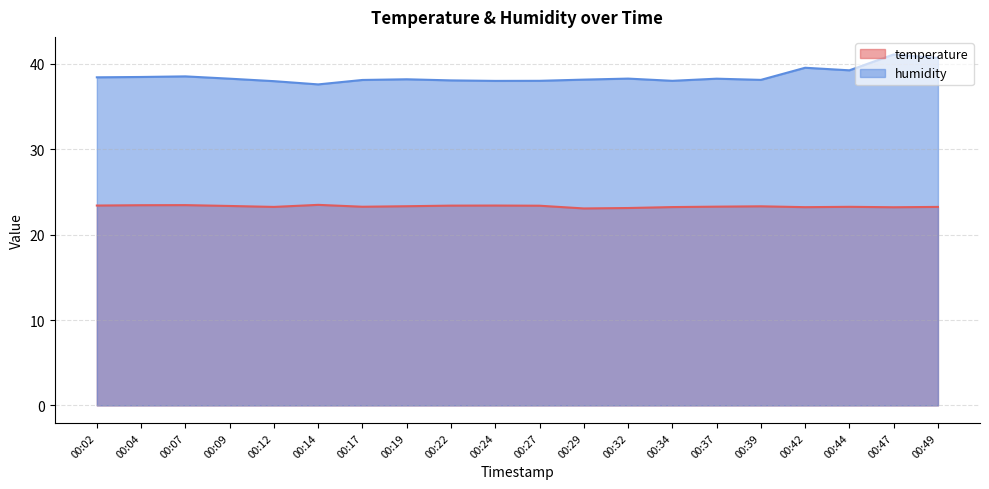

At which category does temperature reach its first local valley?

00:12